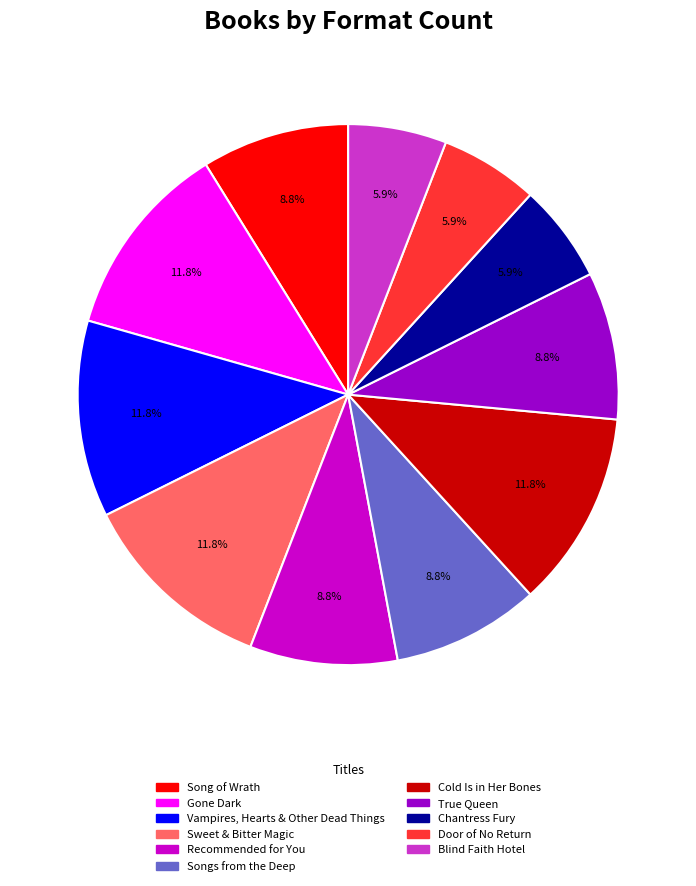

Which has a higher value, Gone Dark or Door of No Return?

Gone Dark